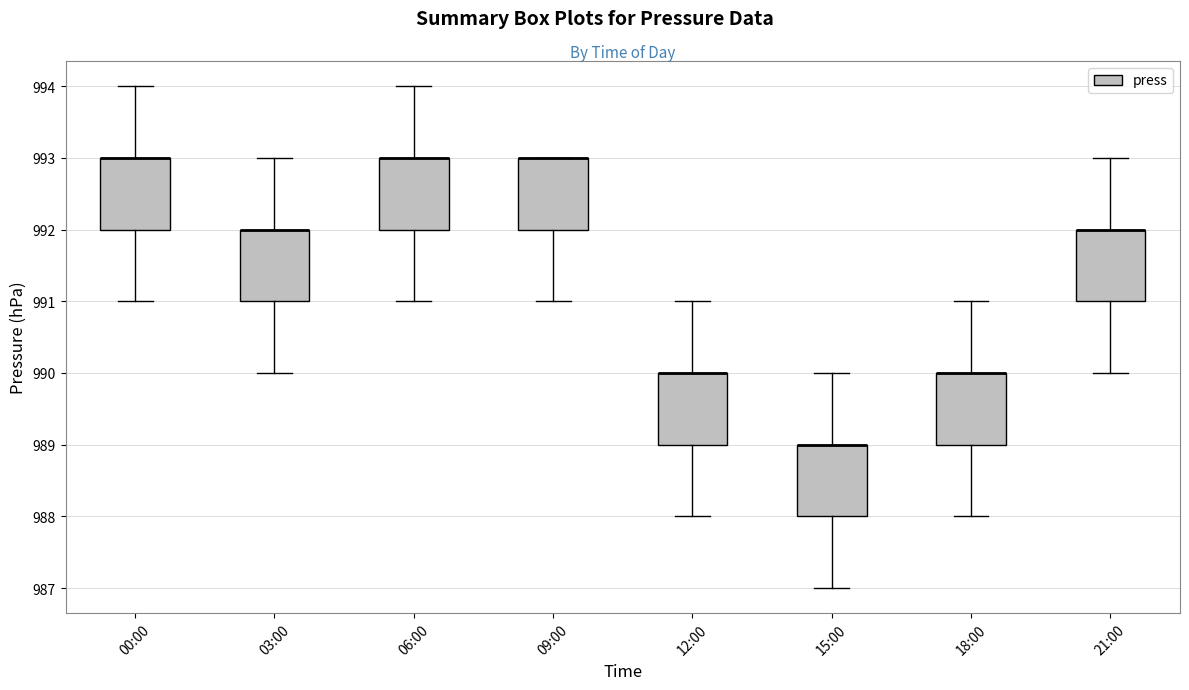

Where is the lower edge of the box for 00:00 on the y-axis? The values are not printed on the chart, so give them approximately, as read against the axis.

992